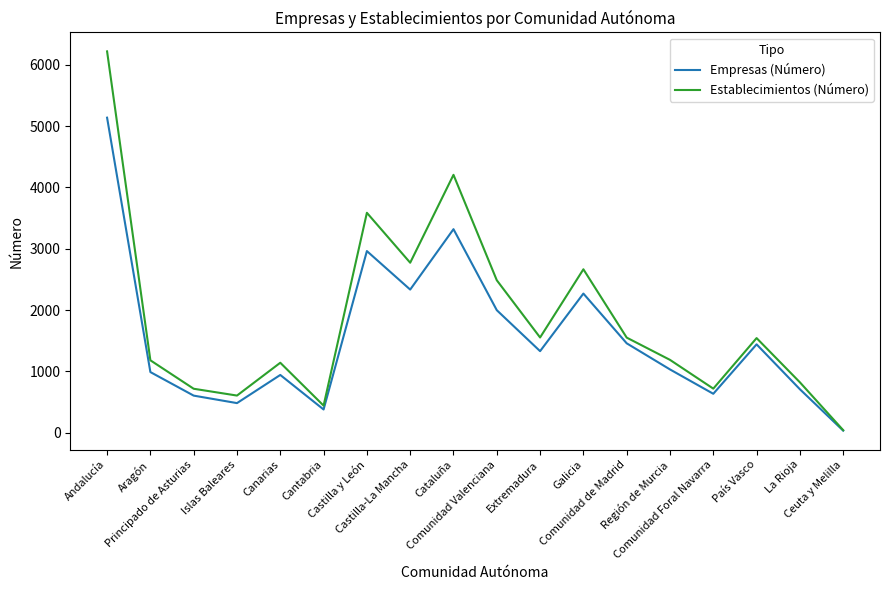

List the series in order of their peak value, lowest first.

Empresas (Número), Establecimientos (Número)